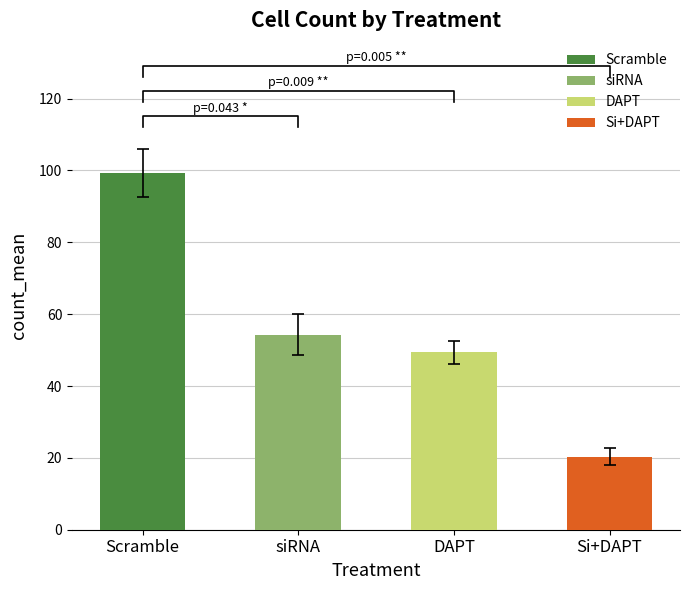

How many bars are there in each group?

4